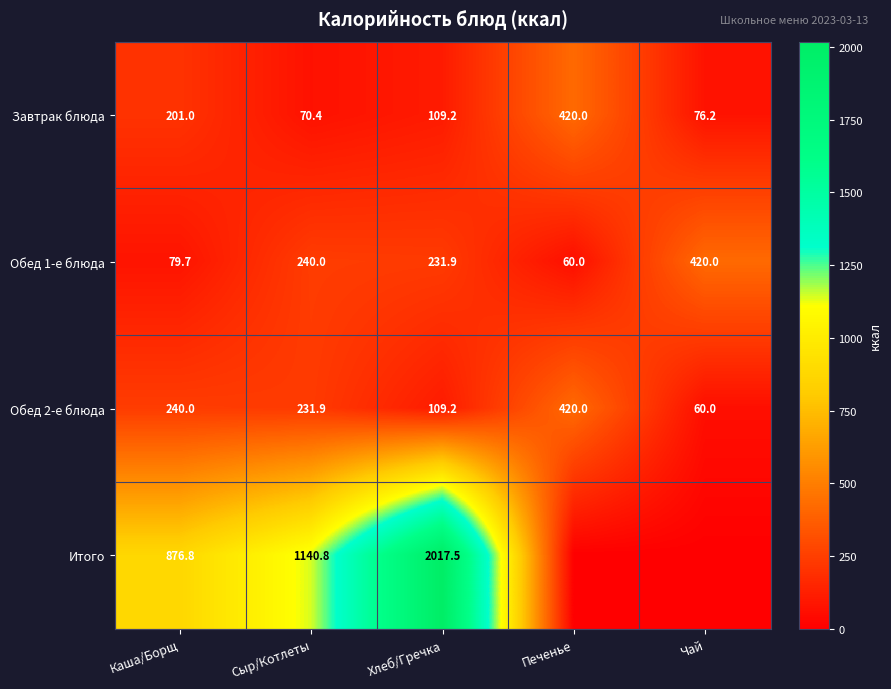

Rank the categories by Обед 2-е блюда value from lowest to highest.

Чай, Хлеб/Гречка, Сыр/Котлеты, Каша/Борщ, Печенье